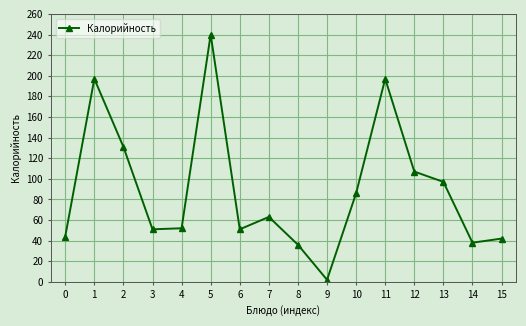

Approximately how many times larger is the value at 14 compared to 7?

0.6